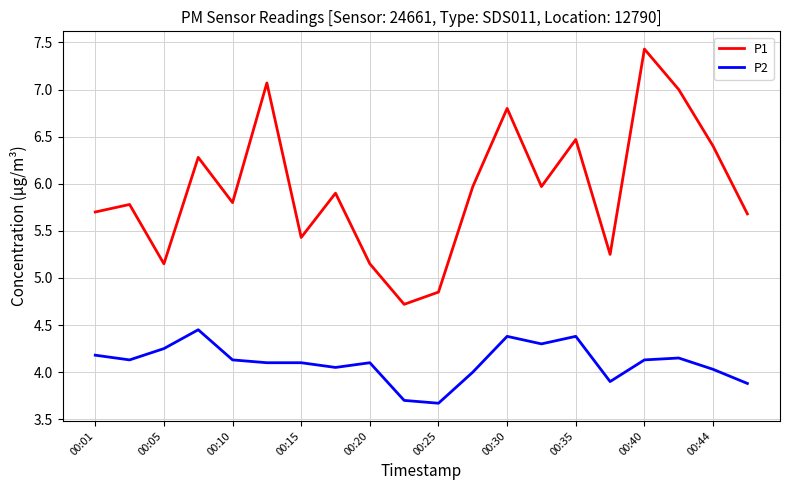

Which series has the largest total across all categories?

P1